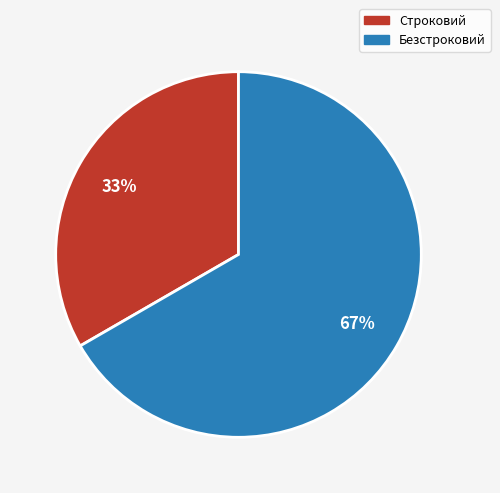

Which slice is the largest?

Безстроковий